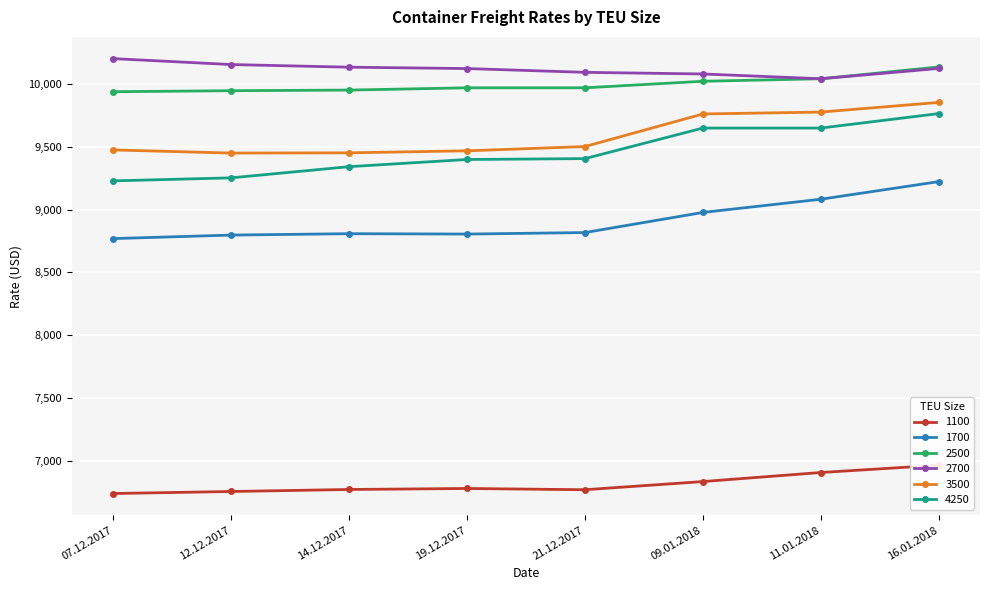

What is the sum of the 2500 values at 12.12.2017 and 16.01.2018?

20079